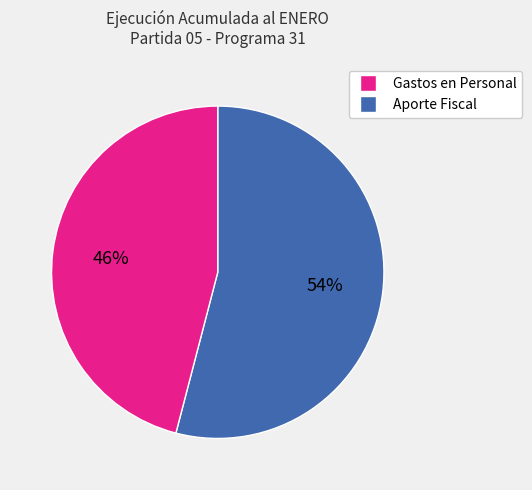

To the nearest percent, what is the difference between the largest and smallest slice percentages?

8%